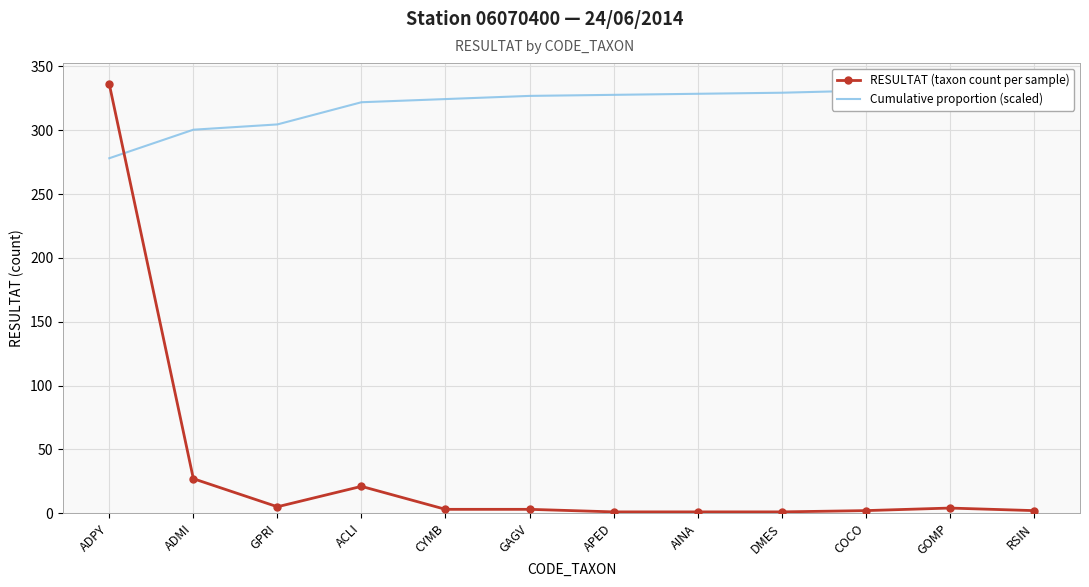

Rank the series at ACLI from highest to lowest value.

Cumulative proportion (scaled), RESULTAT (taxon count per sample)